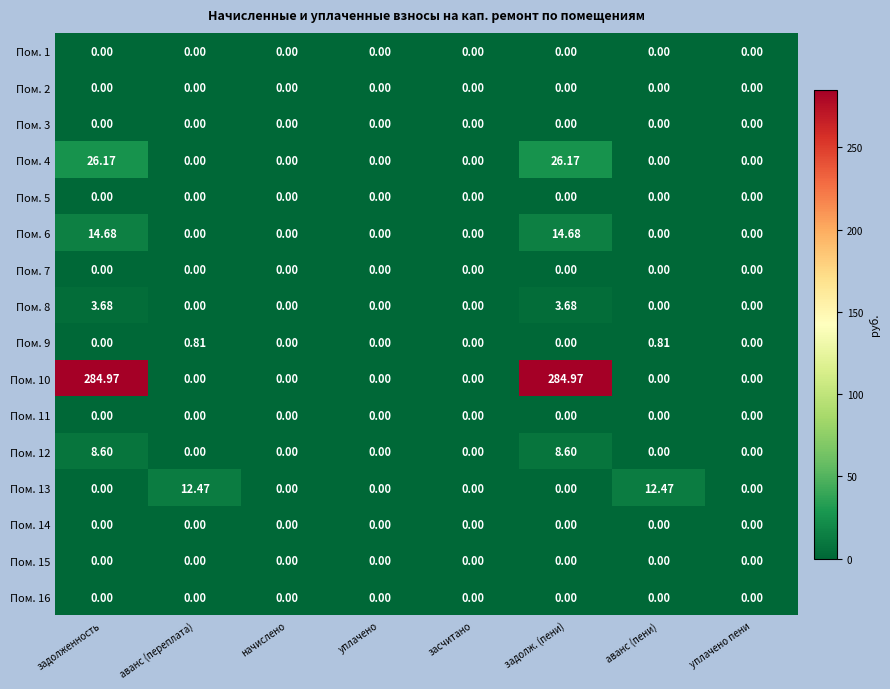

Which has a higher value, задолженность or начислено?

задолженность